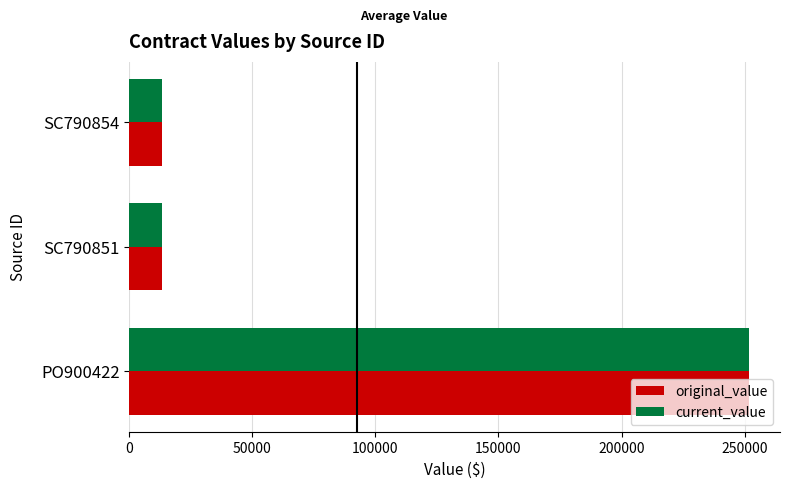

True or false: current_value has a value of 13200 at SC790851.

True